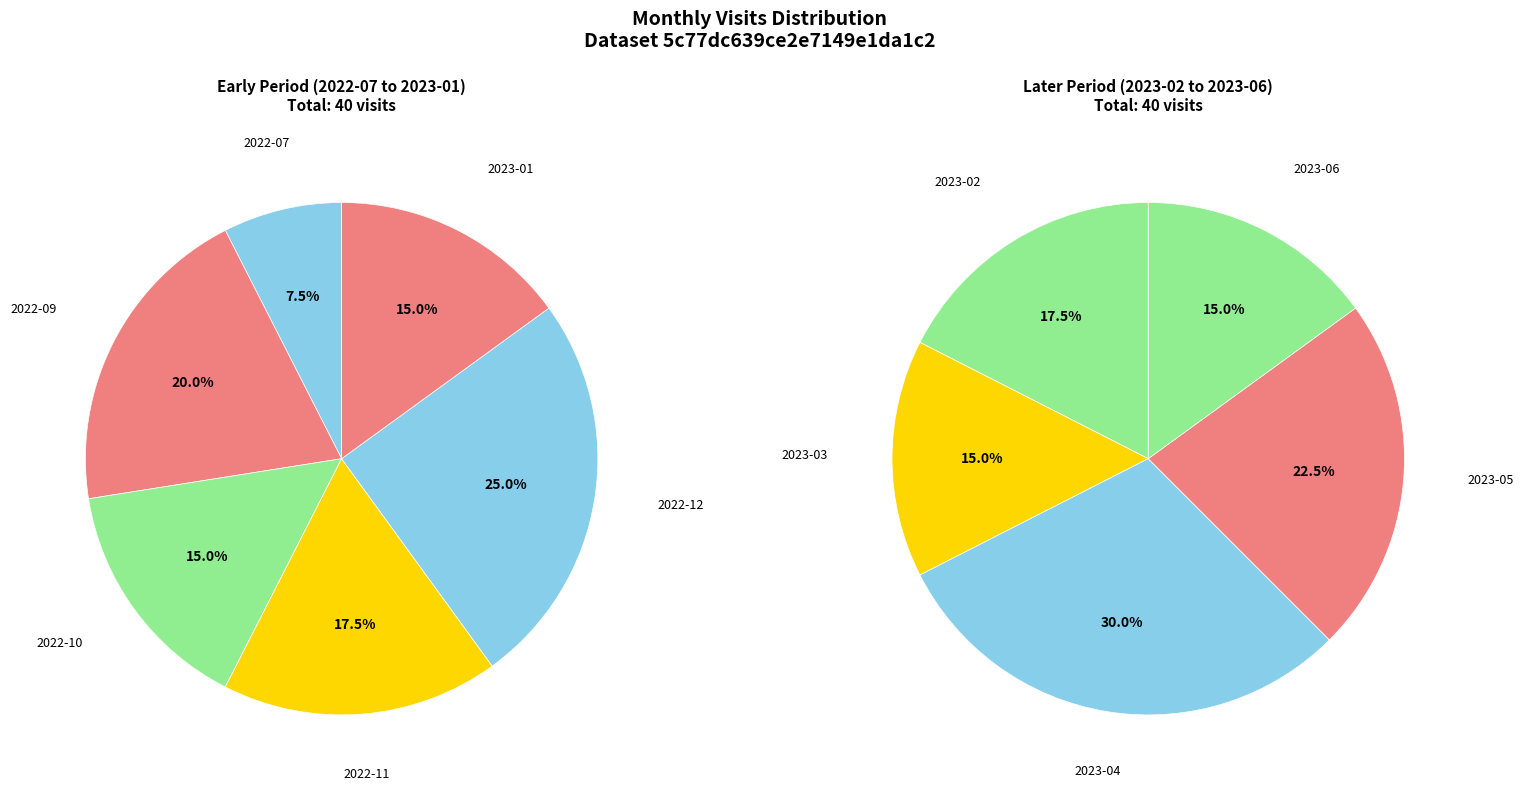

Does any single category account for the majority?

No